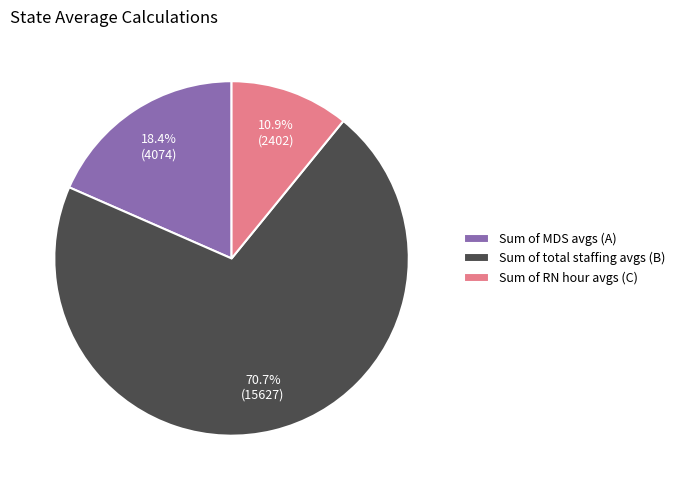

Between Sum of RN hour avgs (C) and Sum of MDS avgs (A), which is larger?

Sum of MDS avgs (A)